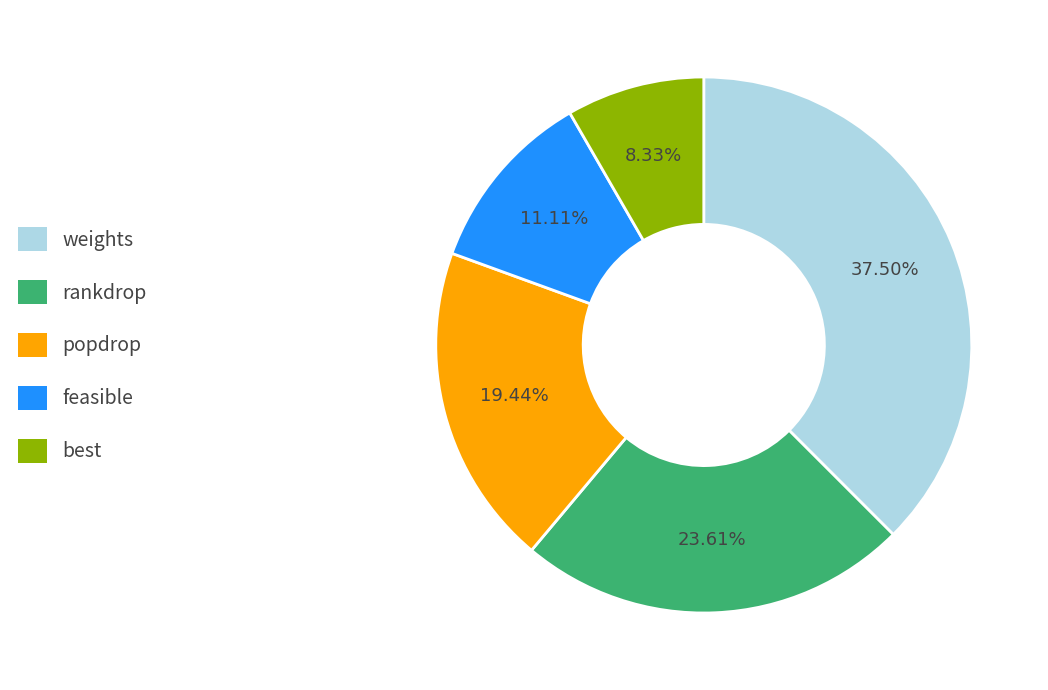

Which has a higher value, rankdrop or popdrop?

rankdrop